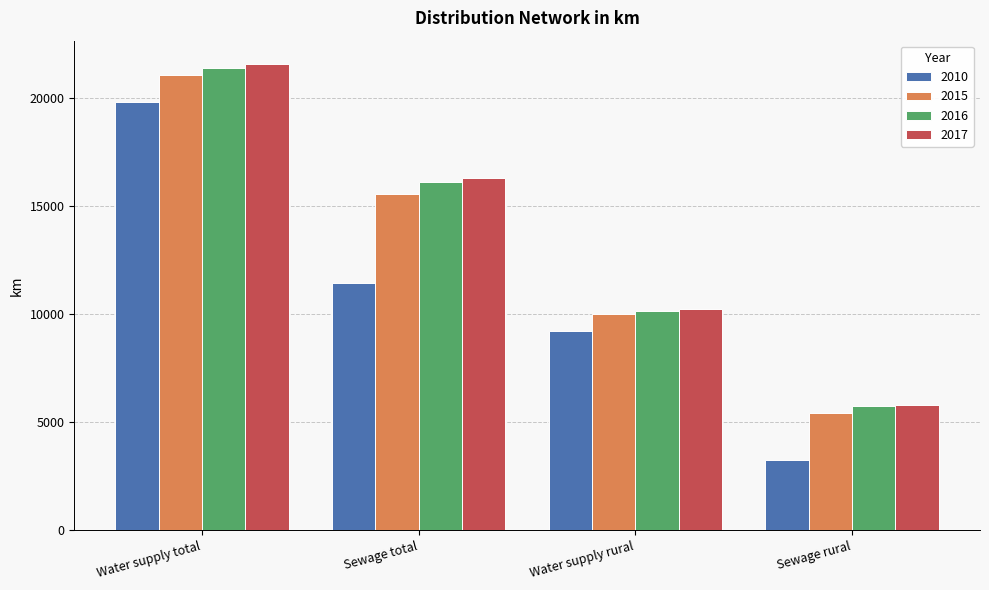

True or false: 2016 has a value of 34562.3 at Water supply total.

False